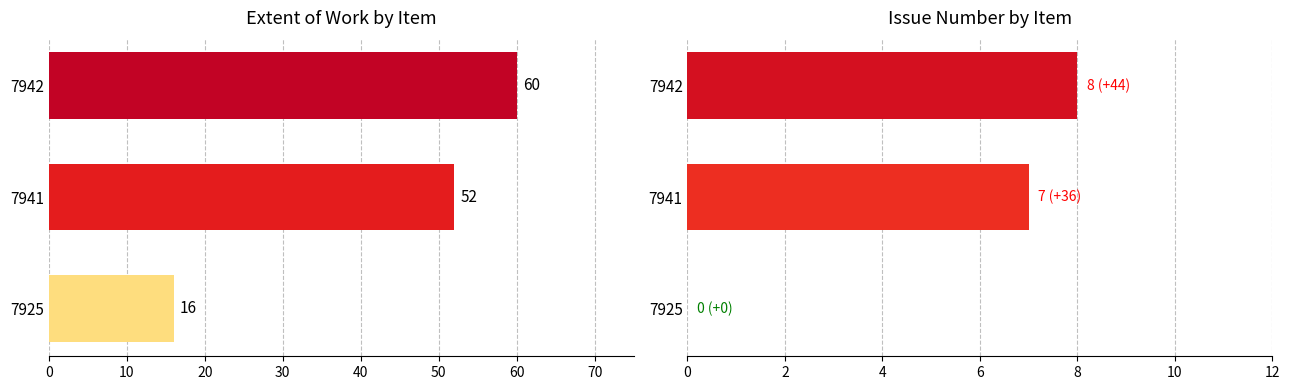

Reading left to right, transcribe all the data shown in this chart.

Extent of Work: 16	52	60
Issue: 0	7	8